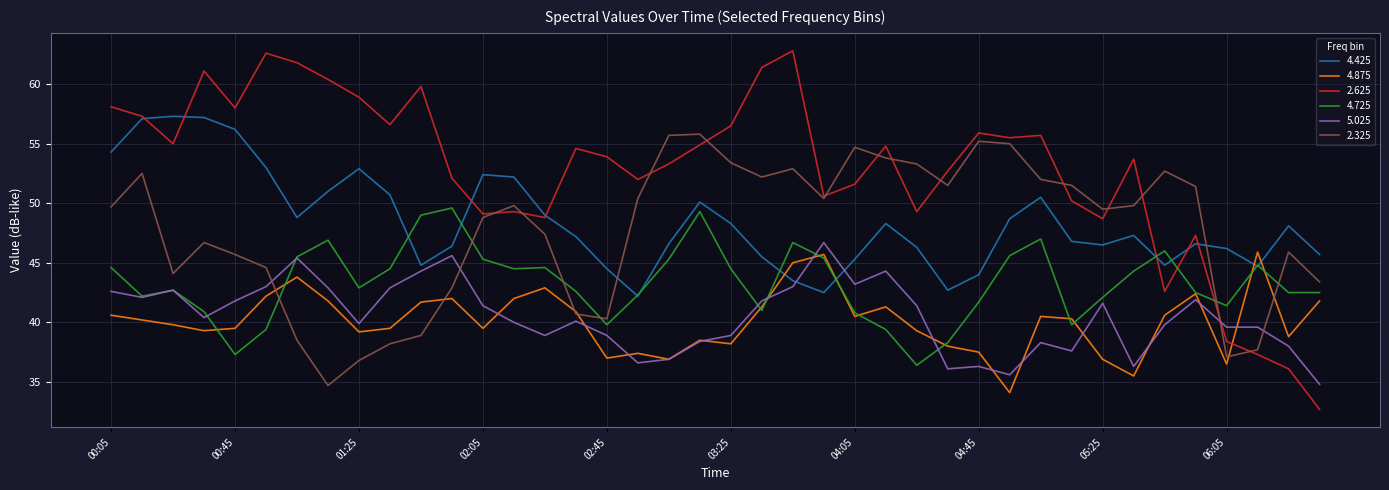

What is the highest value of the 4.725 series?

49.6